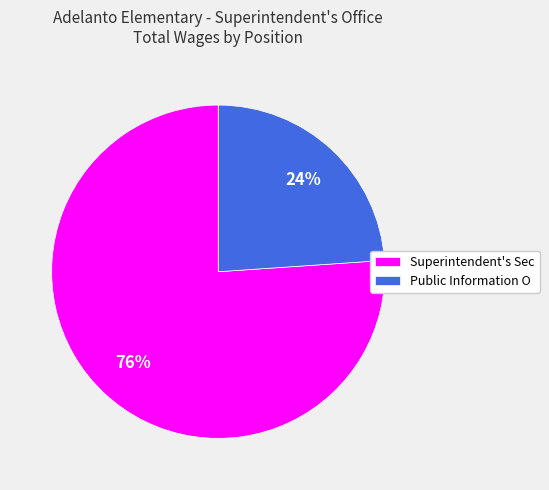

Which category accounts for the majority?

Superintendent's Sec